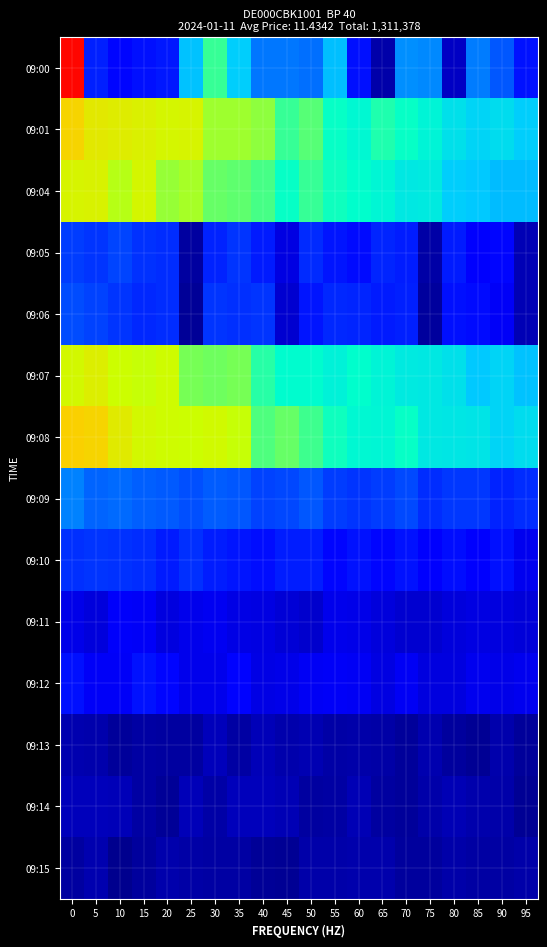

Between 30 and 75, which series saw the biggest shift?

09:00